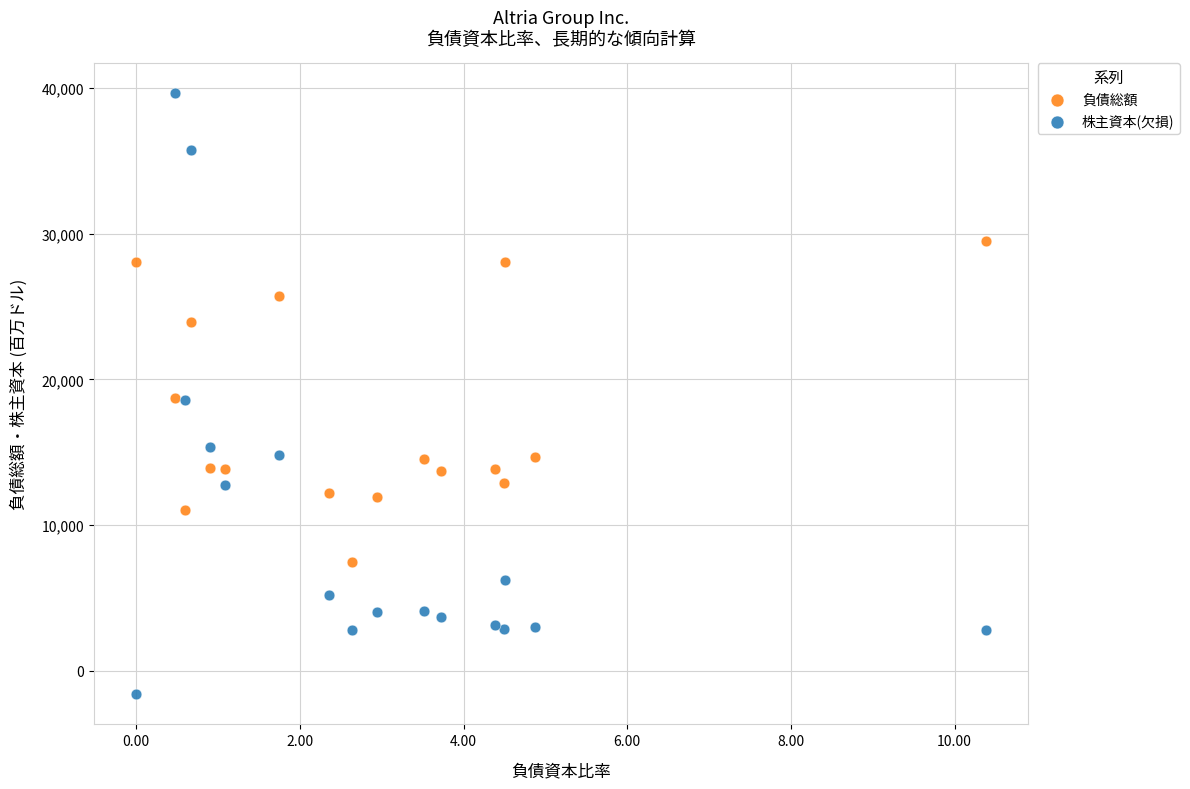

Which series contains the highest Y value?

株主資本(欠損)